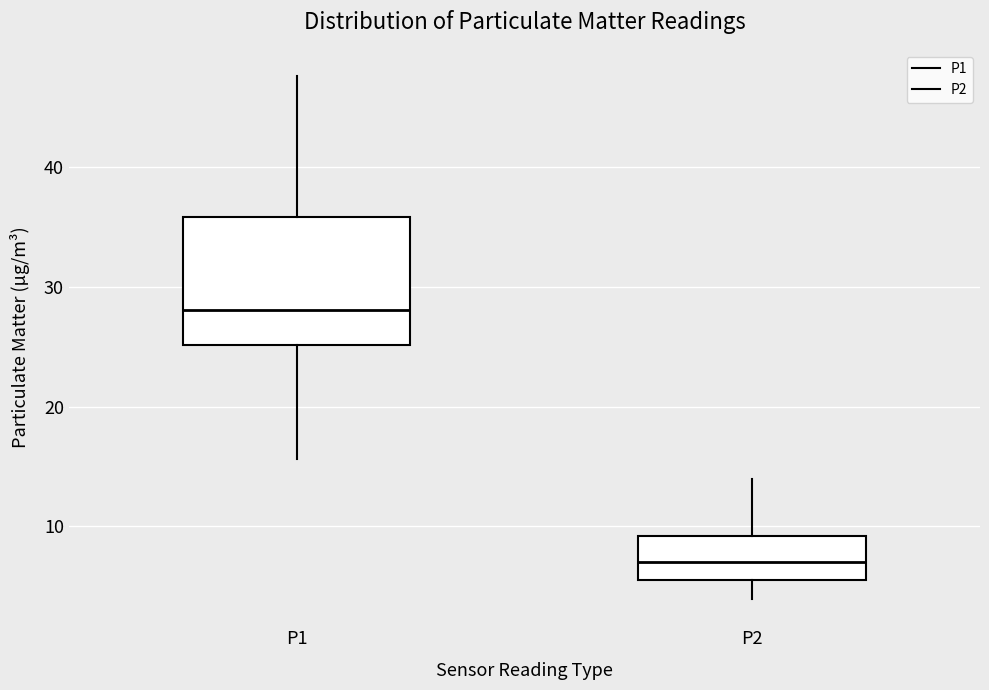

Which box's median line is the highest?

P1